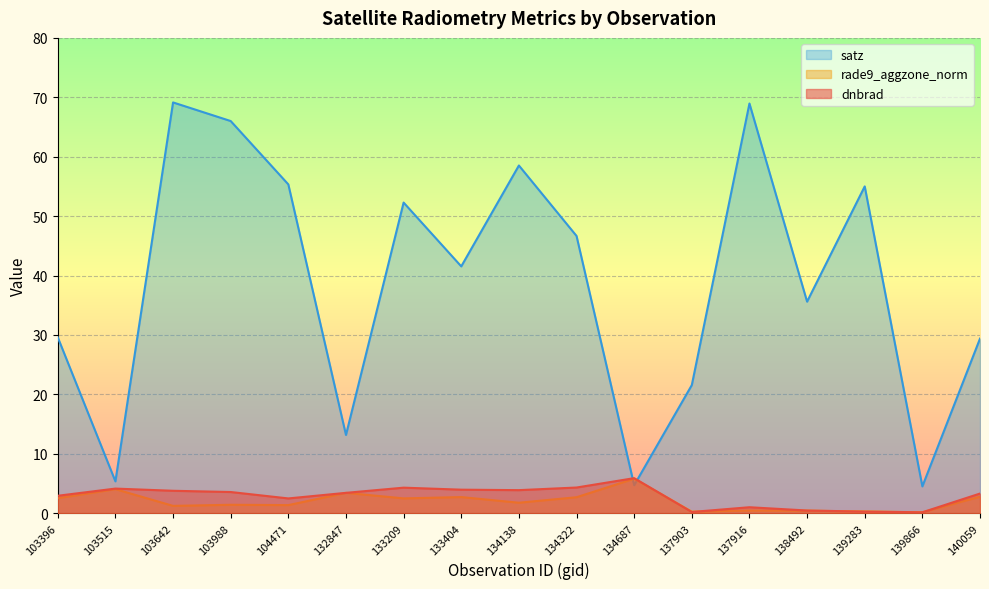

What is the value of the rade9_aggzone_norm point at the 2nd from the left?

4.0